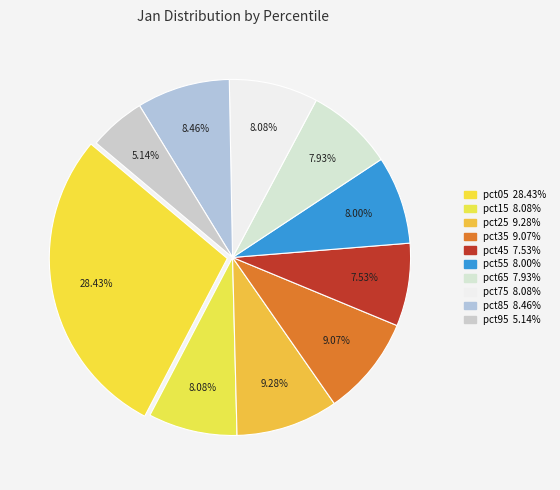

How many slices are in this pie chart?

10